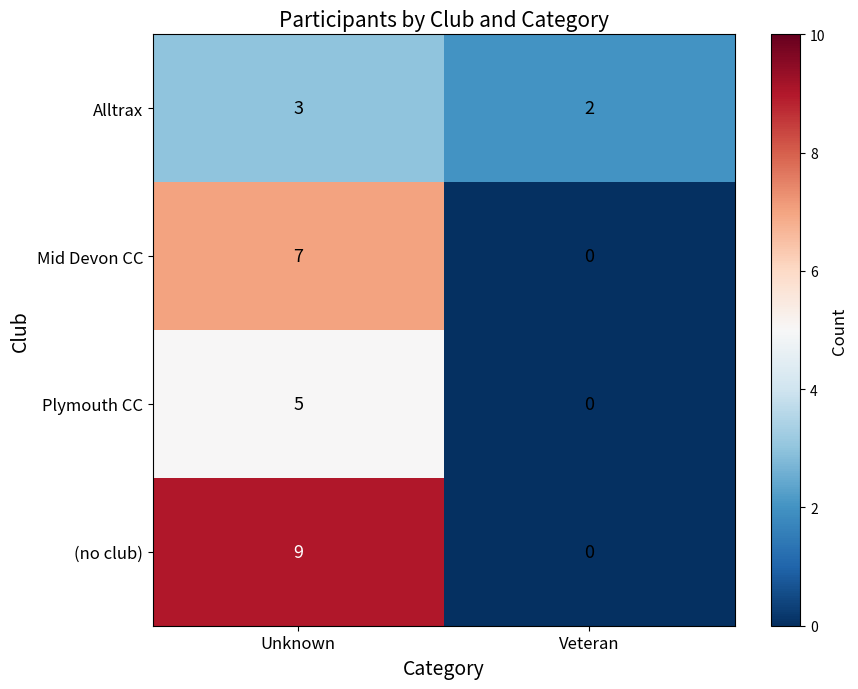

At which category does the chart reach its minimum across all series?

Veteran